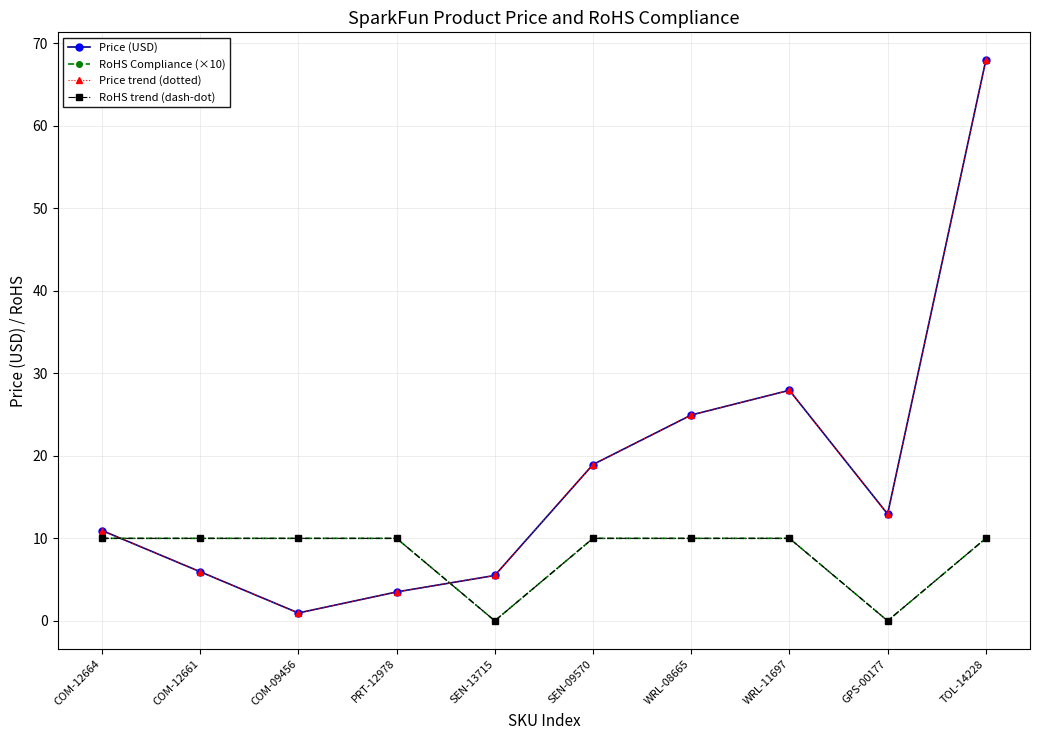

At which label is RoHS Compliance (×10) closest to 5?

COM-12664